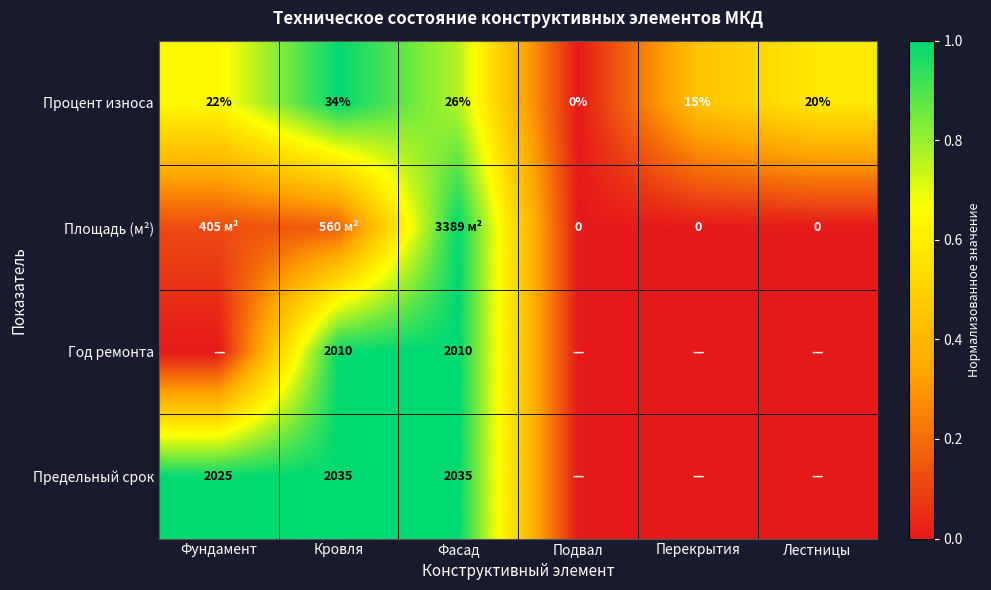

At which label is Процент износа closest to 17?

Перекрытия